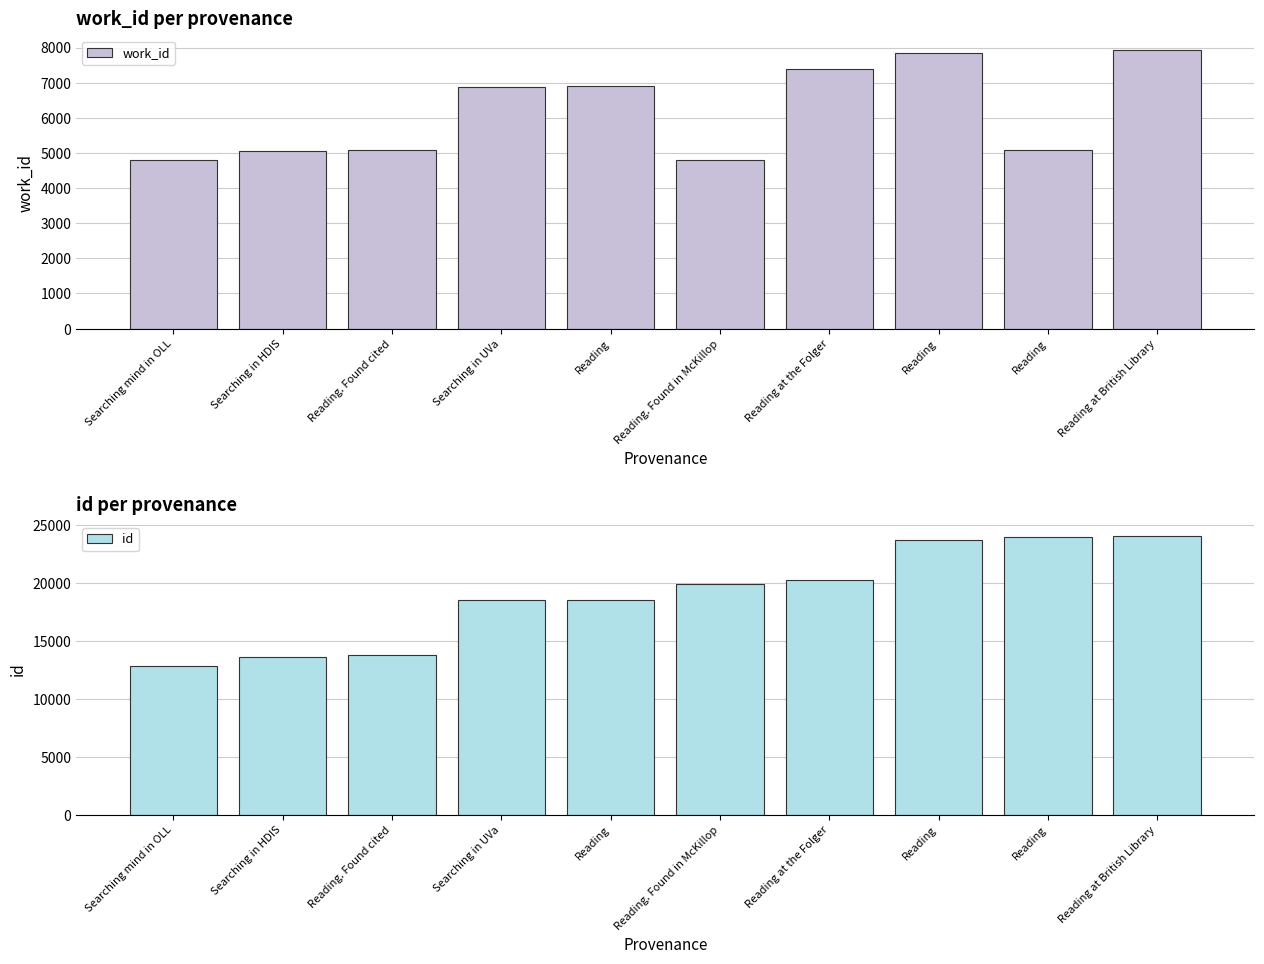

What is the value of the id bar at the 7th from the left?

20211